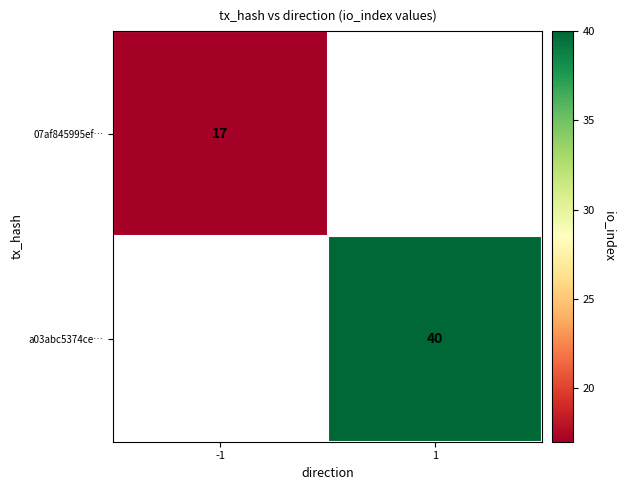

What is the greatest value displayed?

40.0